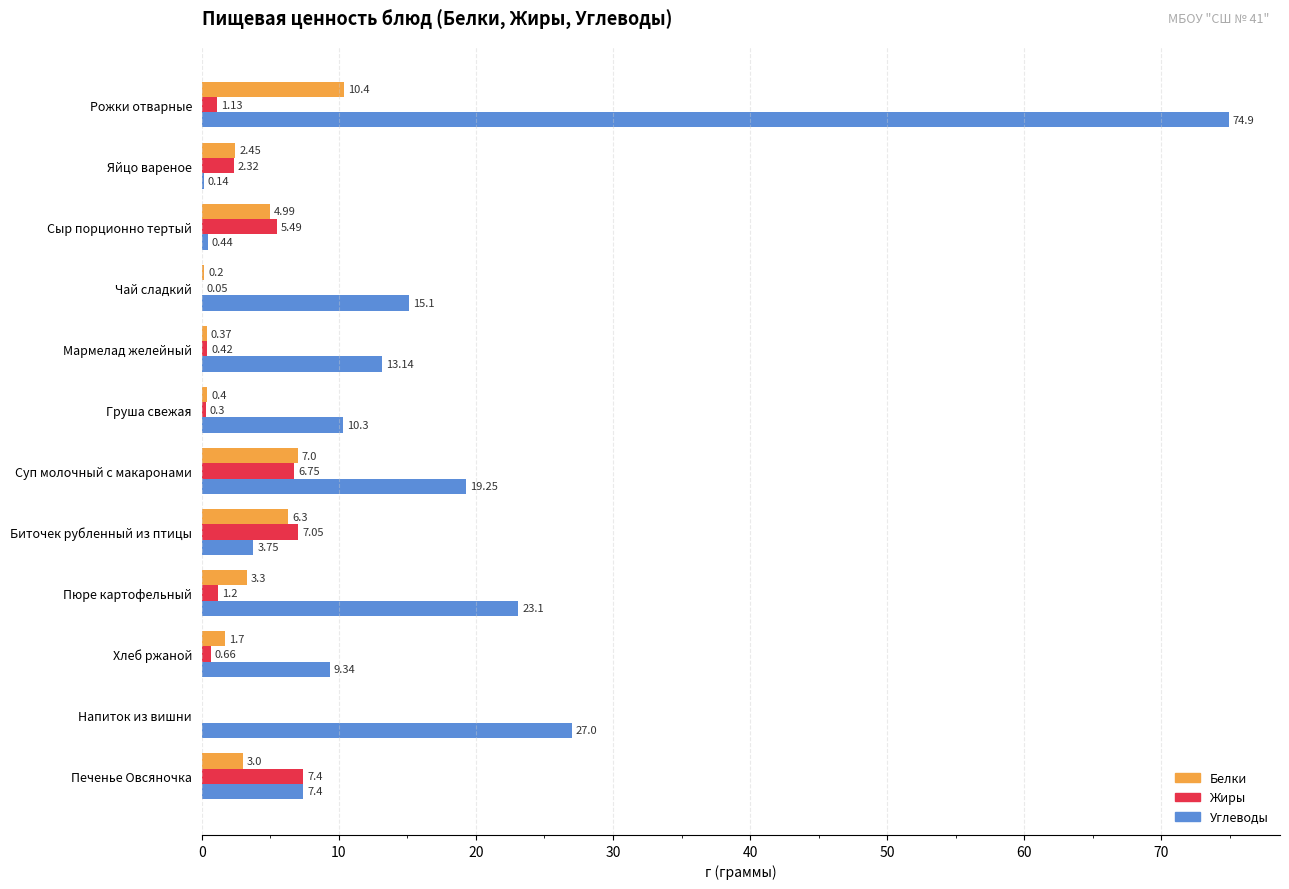

What are all the series names shown in the legend?

Белки, Жиры, Углеводы